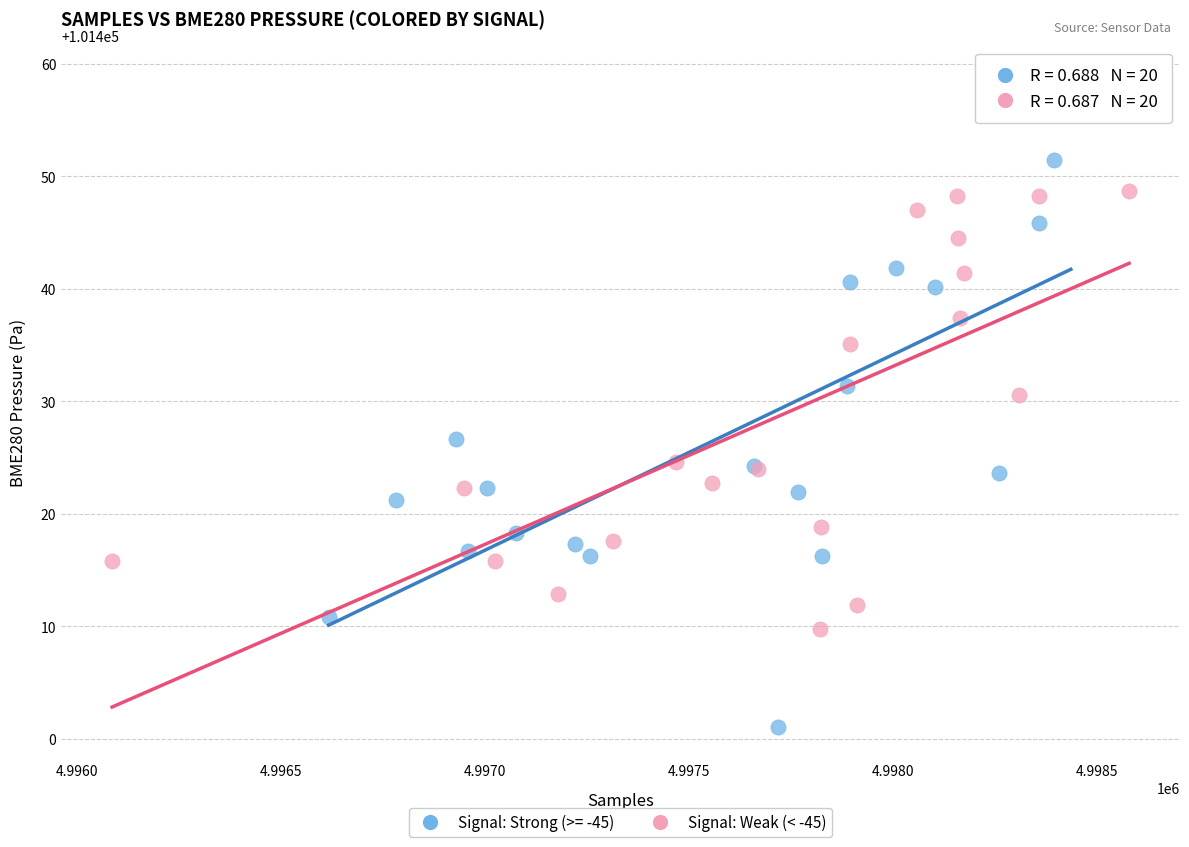

Which series has the widest spread of Y values?

Signal: Strong (>= -45)